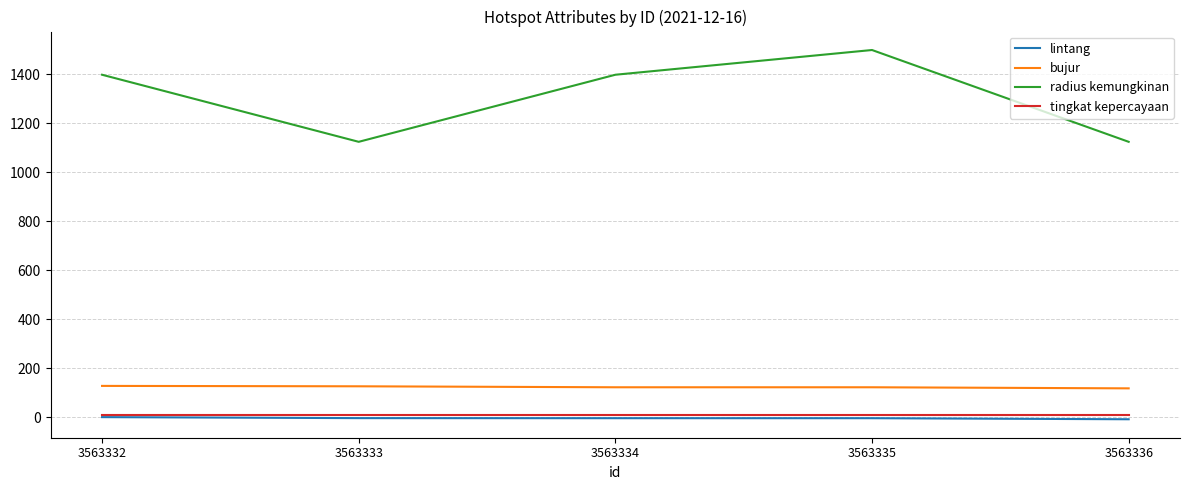

What is the difference between the maximum and minimum values in the radius kemungkinan series?

375.0